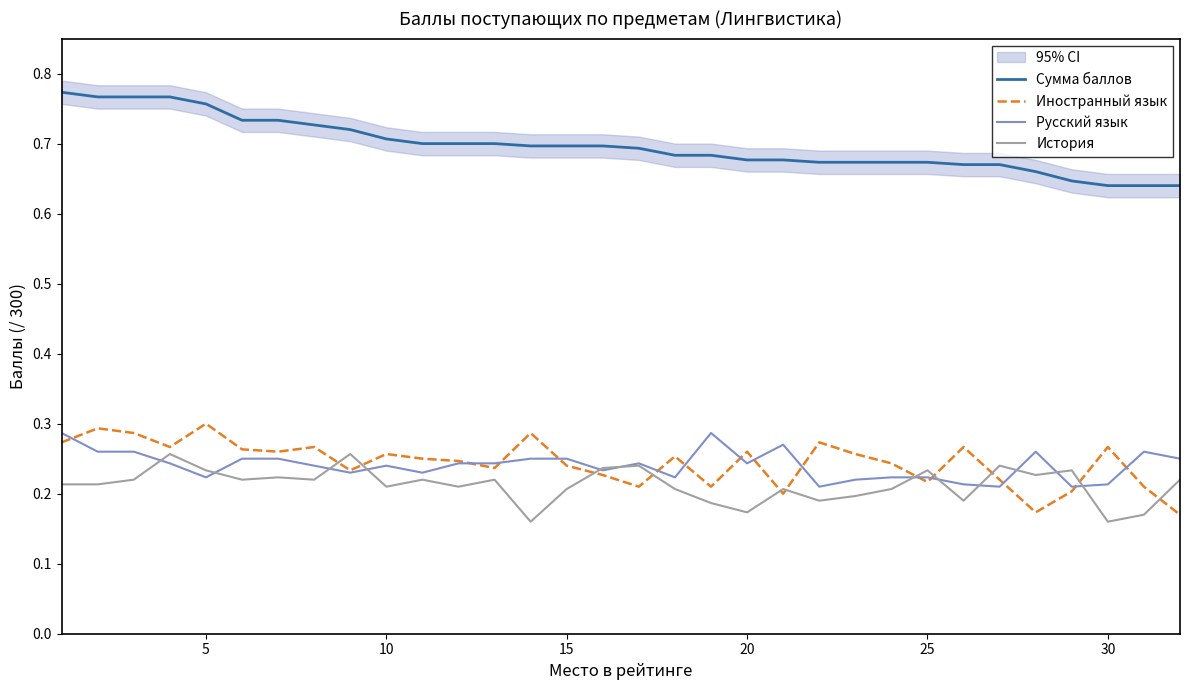

True or false: Сумма баллов and Иностранный язык cross at least once.

False